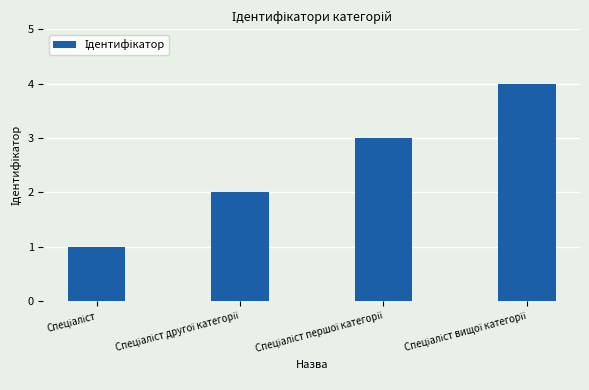

What is the difference between the maximum and minimum values?

3